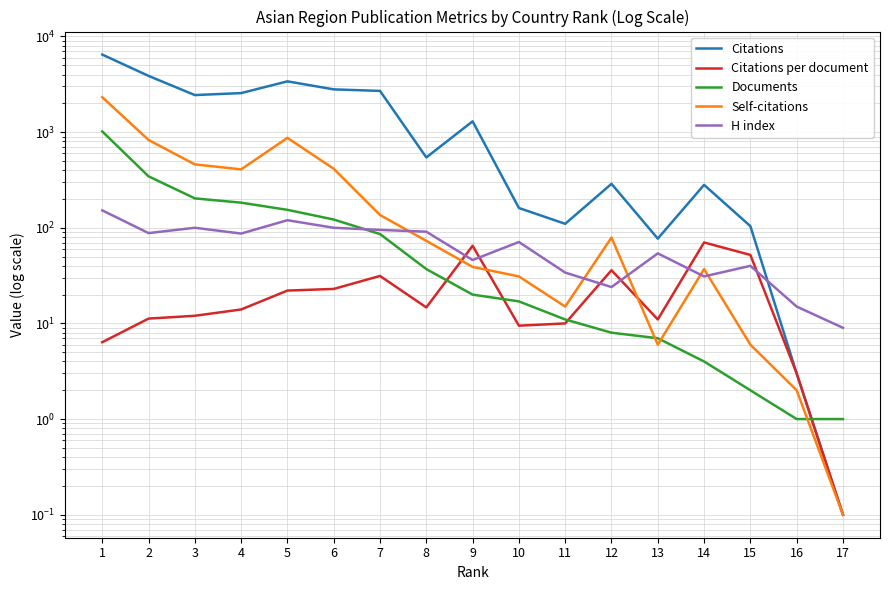

Does the chart have visible grid lines?

Yes